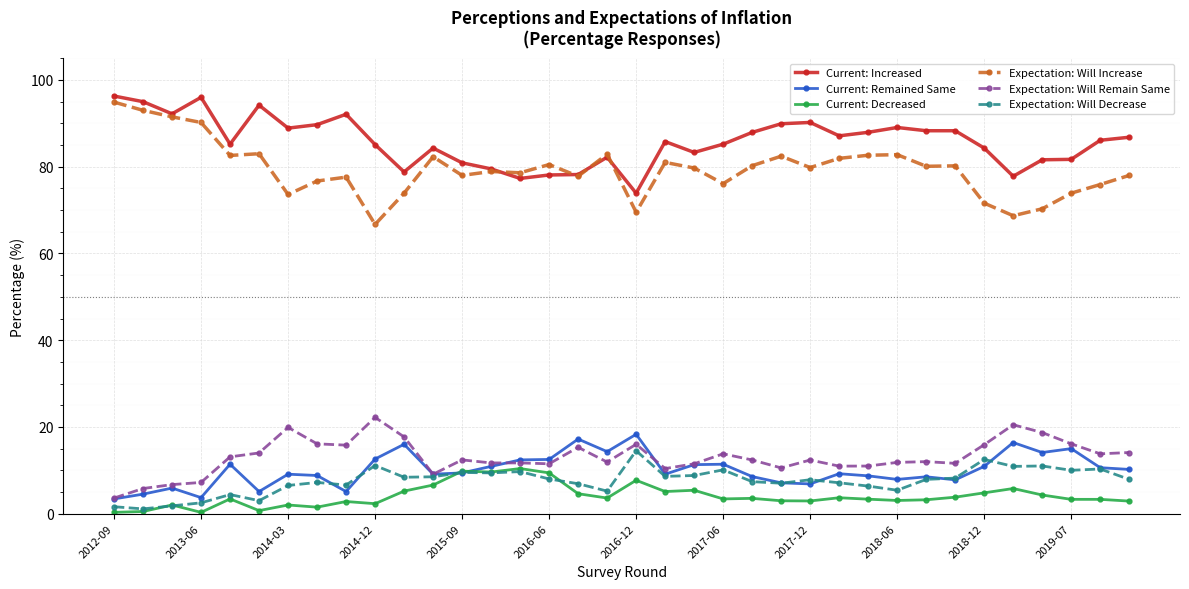

What is the maximum value shown in the chart?

96.3